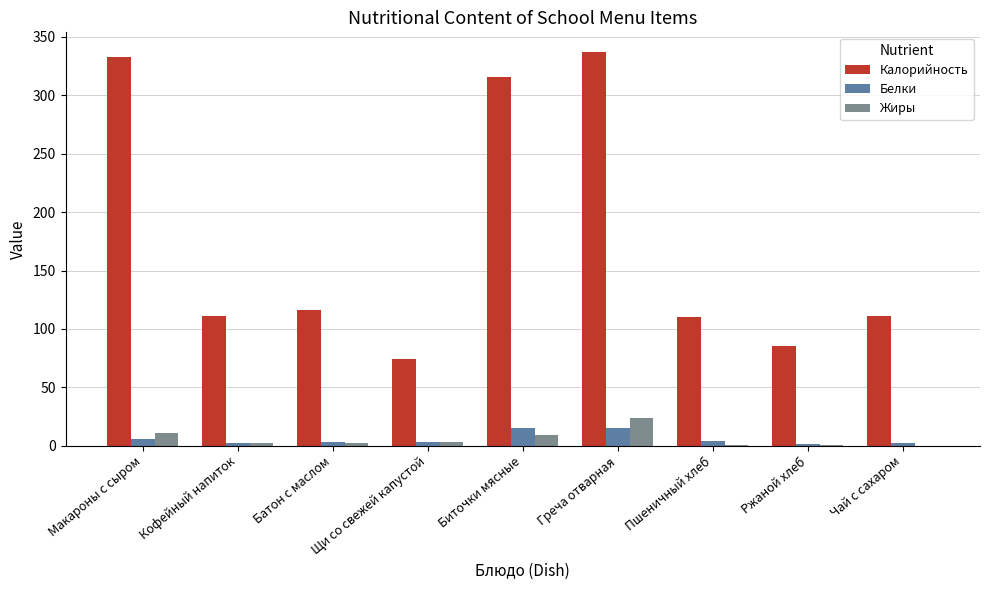

Is the value of Белки at Кофейный напиток greater than the value of Жиры at Макароны с сыром?

No